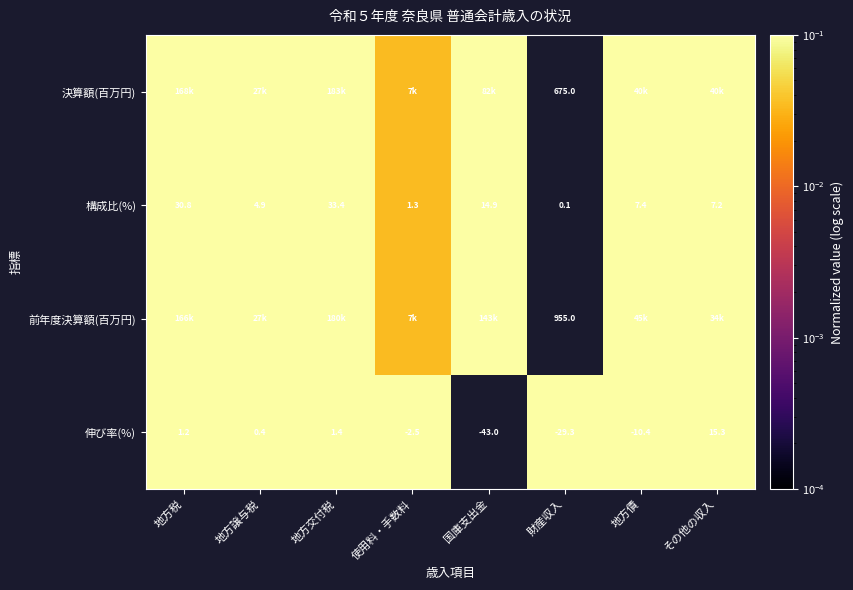

Rank the series at 財産収入 from highest to lowest value.

前年度決算額(百万円), 決算額(百万円), 構成比(%), 伸び率(%)